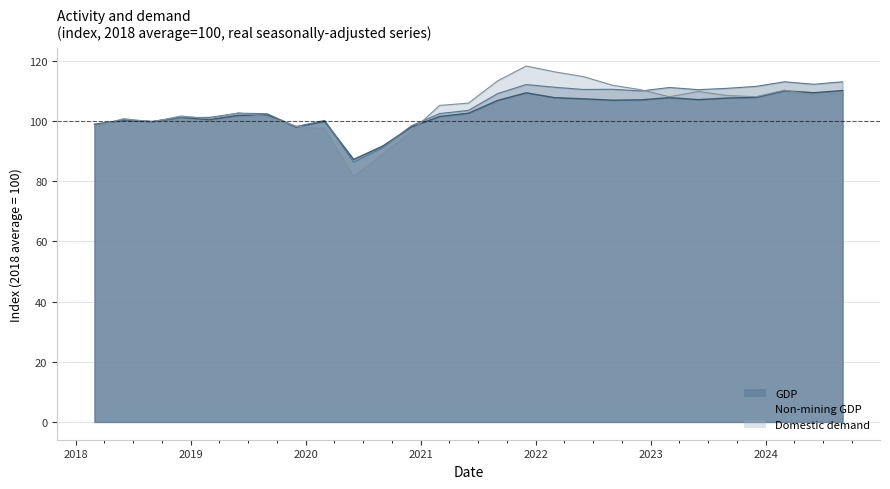

Reading left to right, what are all the values shown in this chart?

GDP: 2018-03-01=98.9	2018-06-01=100.2	2018-09-01=99.7	2018-12-01=101.2	2019-03-01=100.4	2019-06-01=101.8	2019-09-01=102.0	2019-12-01=98.0	2020-03-01=99.8	2020-06-01=87.2	2020-09-01=91.6	2020-12-01=97.9	2021-03-01=101.5	2021-06-01=102.5	2021-09-01=106.8	2021-12-01=109.3	2022-03-01=107.7	2022-06-01=107.3	2022-09-01=106.9	2022-12-01=107.0	2023-03-01=107.7	2023-06-01=107.0	2023-09-01=107.6	2023-12-01=107.8	2024-03-01=110.0	2024-06-01=109.3	2024-09-01=110.1
Non-mining GDP: 2018-03-01=98.7	2018-06-01=100.3	2018-09-01=99.8	2018-12-01=101.1	2019-03-01=101.1	2019-06-01=102.6	2019-09-01=102.4	2019-12-01=98.1	2020-03-01=100.2	2020-06-01=86.3	2020-09-01=91.1	2020-12-01=98.3	2021-03-01=102.4	2021-06-01=103.5	2021-09-01=109.0	2021-12-01=112.1	2022-03-01=111.2	2022-06-01=110.4	2022-09-01=110.5	2022-12-01=109.9	2023-03-01=111.1	2023-06-01=110.4	2023-09-01=110.8	2023-12-01=111.5	2024-03-01=113.0	2024-06-01=112.2	2024-09-01=113.0
Domestic demand: 2018-03-01=98.0	2018-06-01=100.7	2018-09-01=99.7	2018-12-01=101.6	2019-03-01=100.7	2019-06-01=102.6	2019-09-01=101.4	2019-12-01=98.2	2020-03-01=97.4	2020-06-01=81.5	2020-09-01=89.0	2020-12-01=96.5	2021-03-01=105.1	2021-06-01=105.9	2021-09-01=113.3	2021-12-01=118.2	2022-03-01=116.3	2022-06-01=114.7	2022-09-01=111.8	2022-12-01=110.3	2023-03-01=108.0	2023-06-01=109.8	2023-09-01=108.4	2023-12-01=108.0	2024-03-01=110.2	2024-06-01=108.5	2024-09-01=109.3